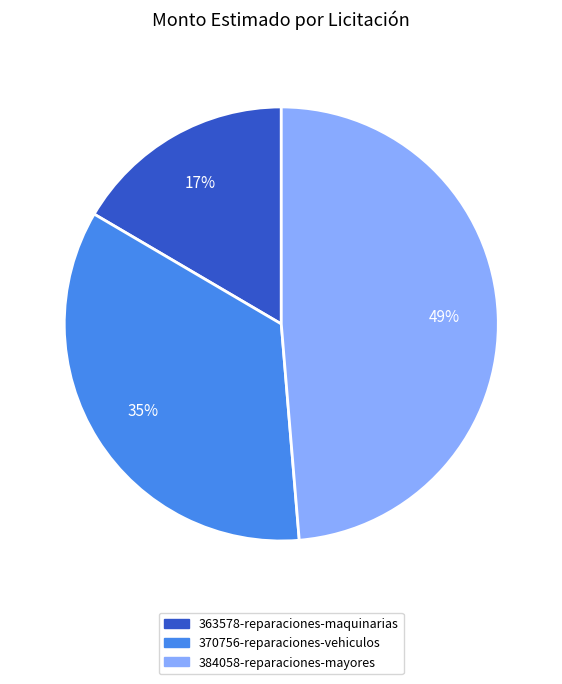

Which has a higher value, 363578-reparaciones-maquinarias or 384058-reparaciones-mayores?

384058-reparaciones-mayores